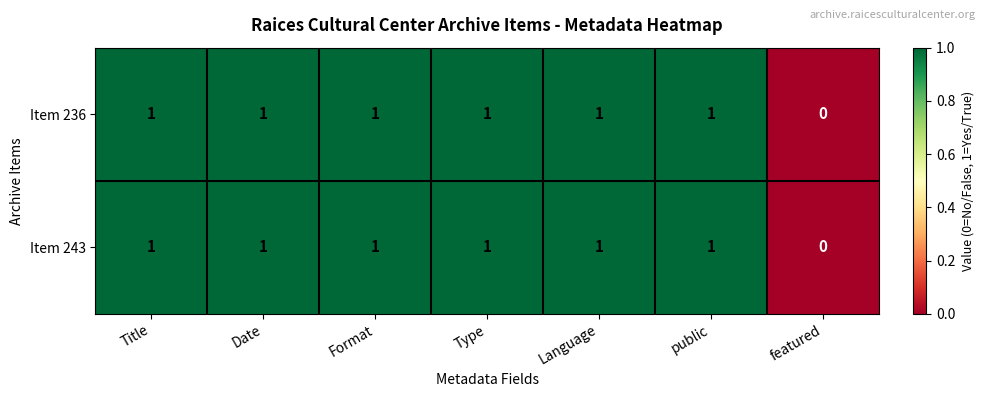

Which category has the lowest value across all series?

featured